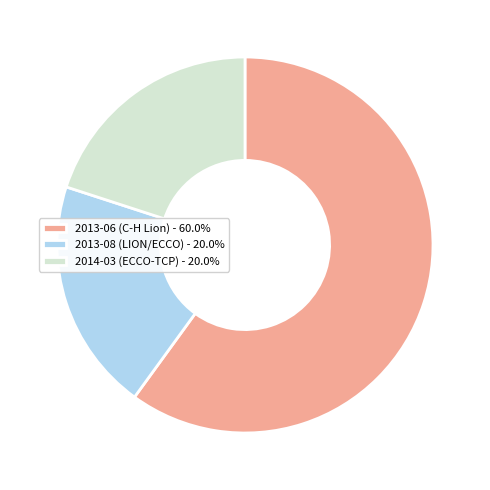

What is the ratio of the value at 2013-06 (C-H Lion) - 60.0% to the value at 2014-03 (ECCO-TCP) - 20.0%?

3.0